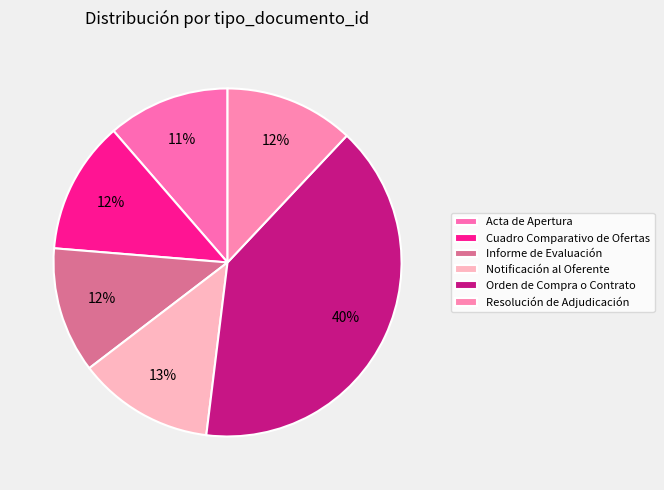

What is the largest slice in the pie chart?

Orden de Compra o Contrato